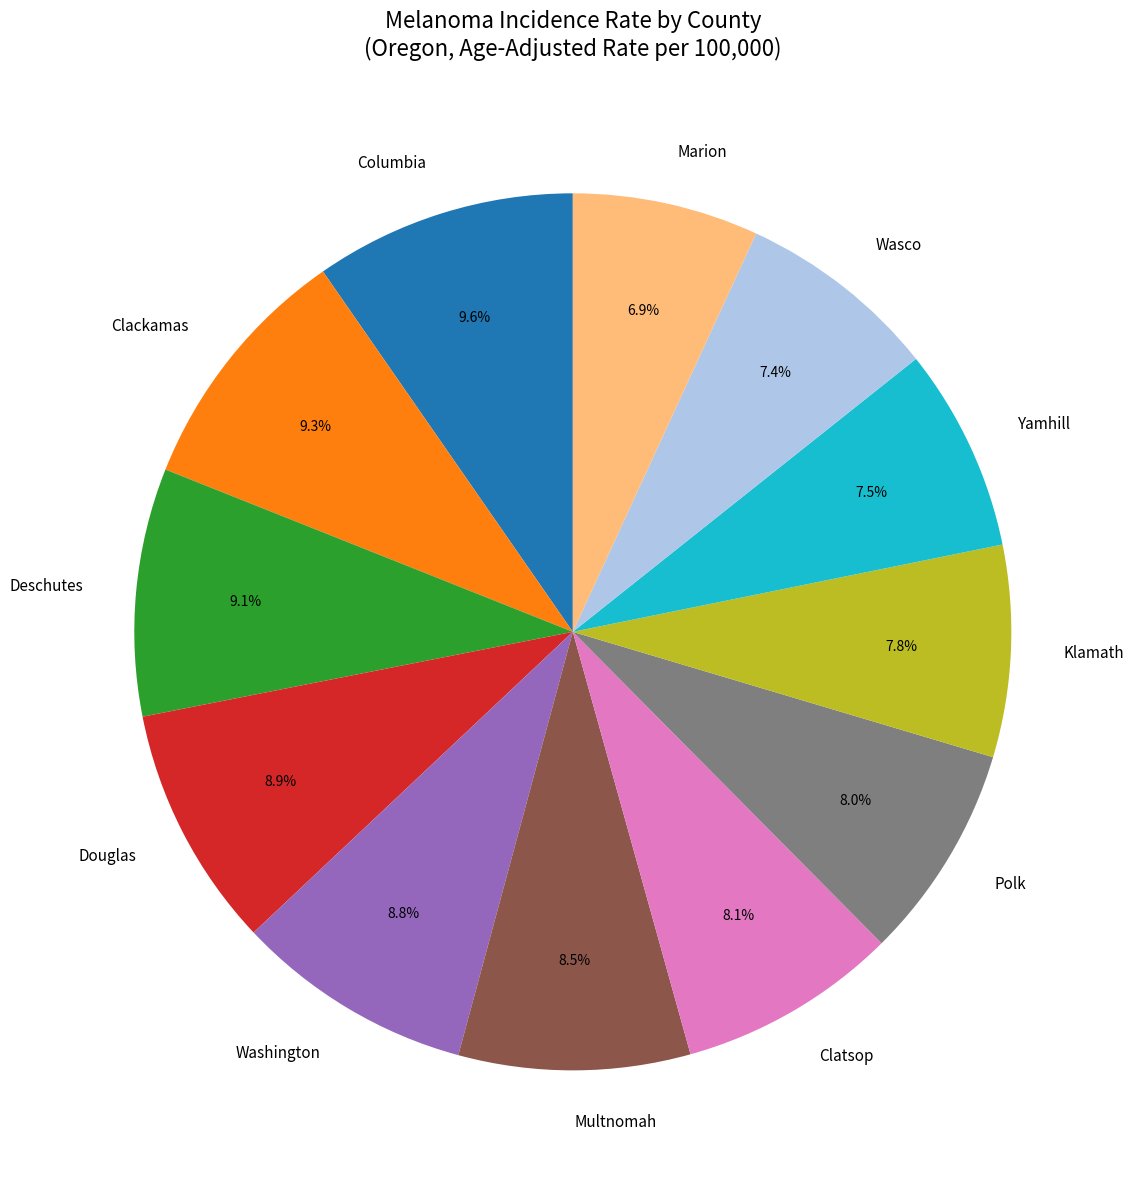

How many slices are in this pie chart?

12